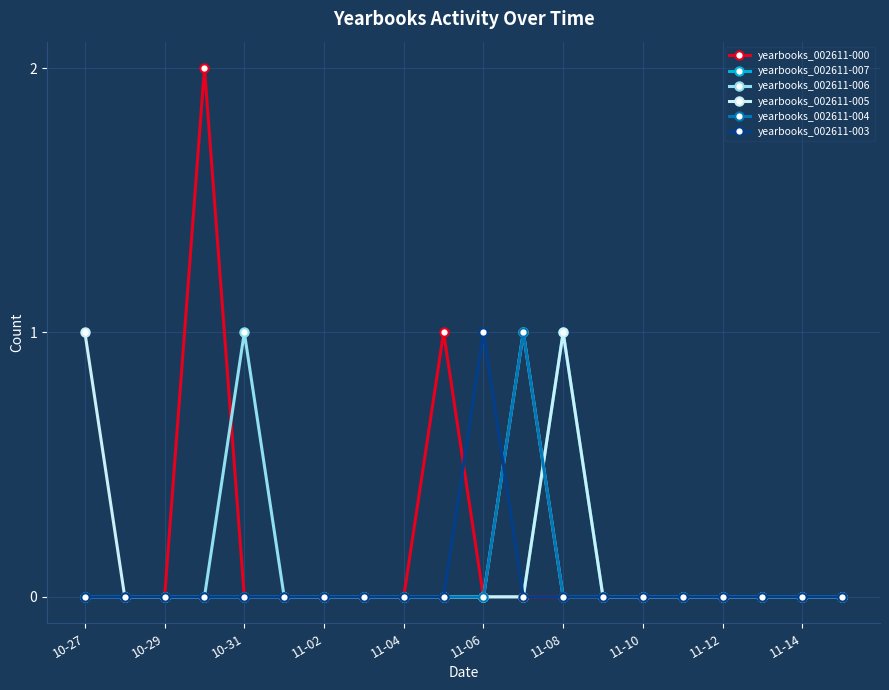

Which series has the largest range (max minus min)?

yearbooks_002611-000